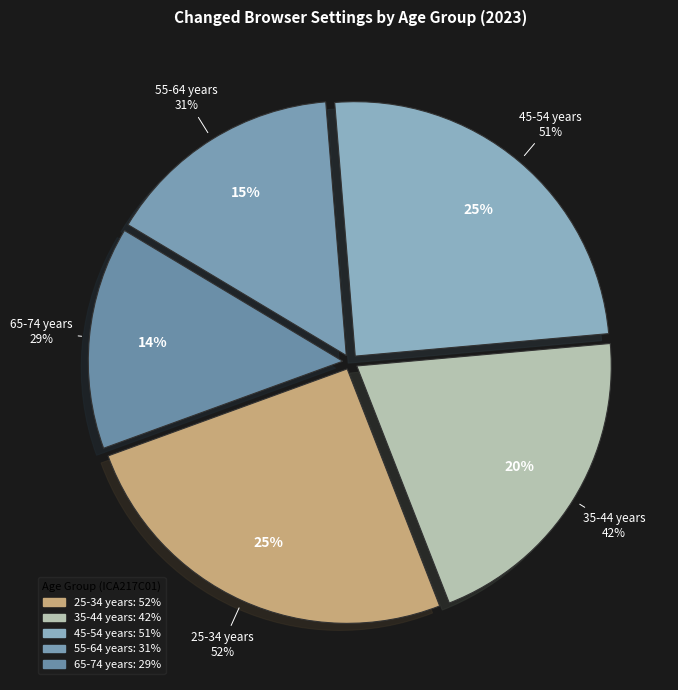

Do 25-34 years and 55-64 years together represent more than half of the pie?

No